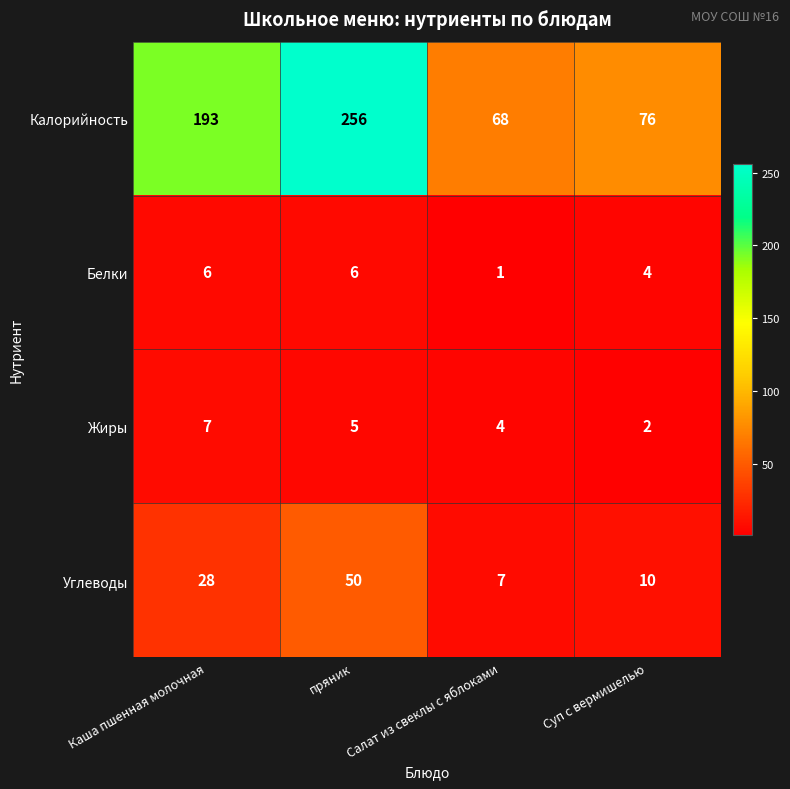

What is the difference between the maximum and minimum values in the Углеводы series?

43